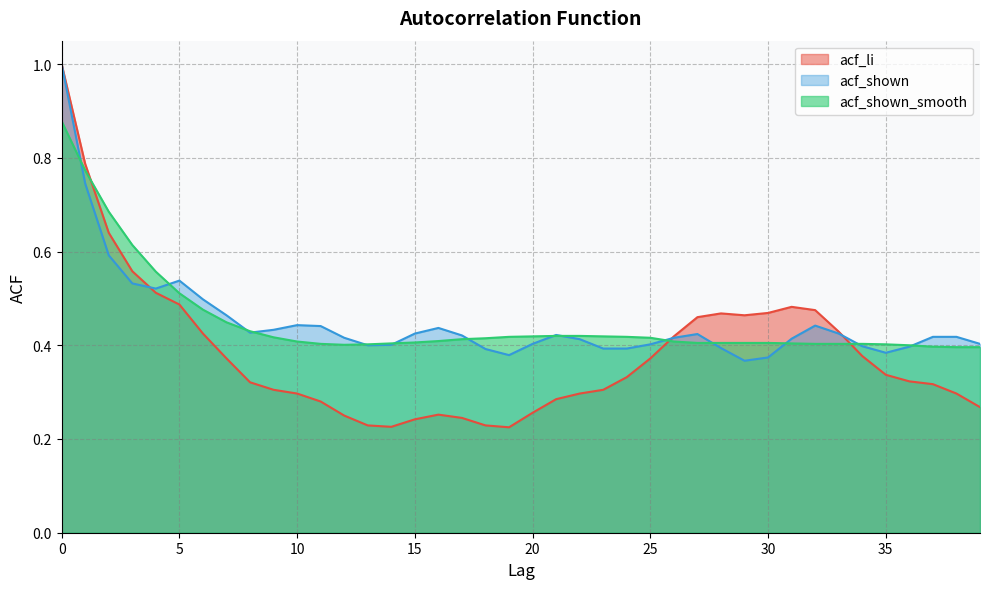

At which category does acf_shown_smooth reach its first local valley?

12